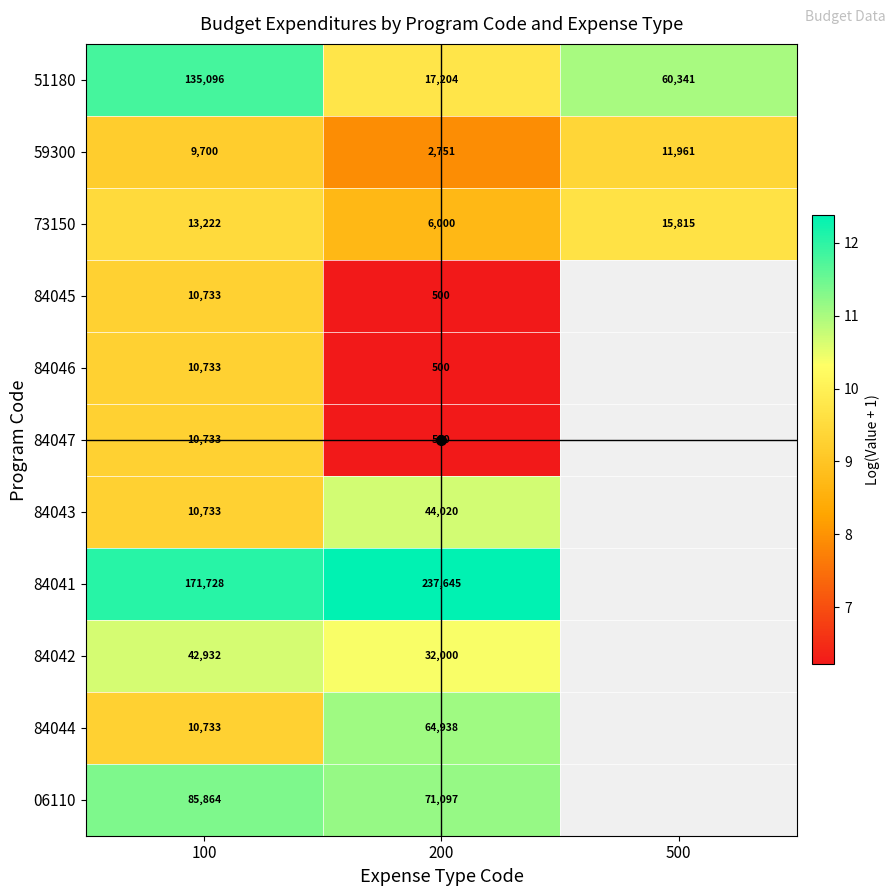

What is the spread (max minus min) of values at 200?

237145.0